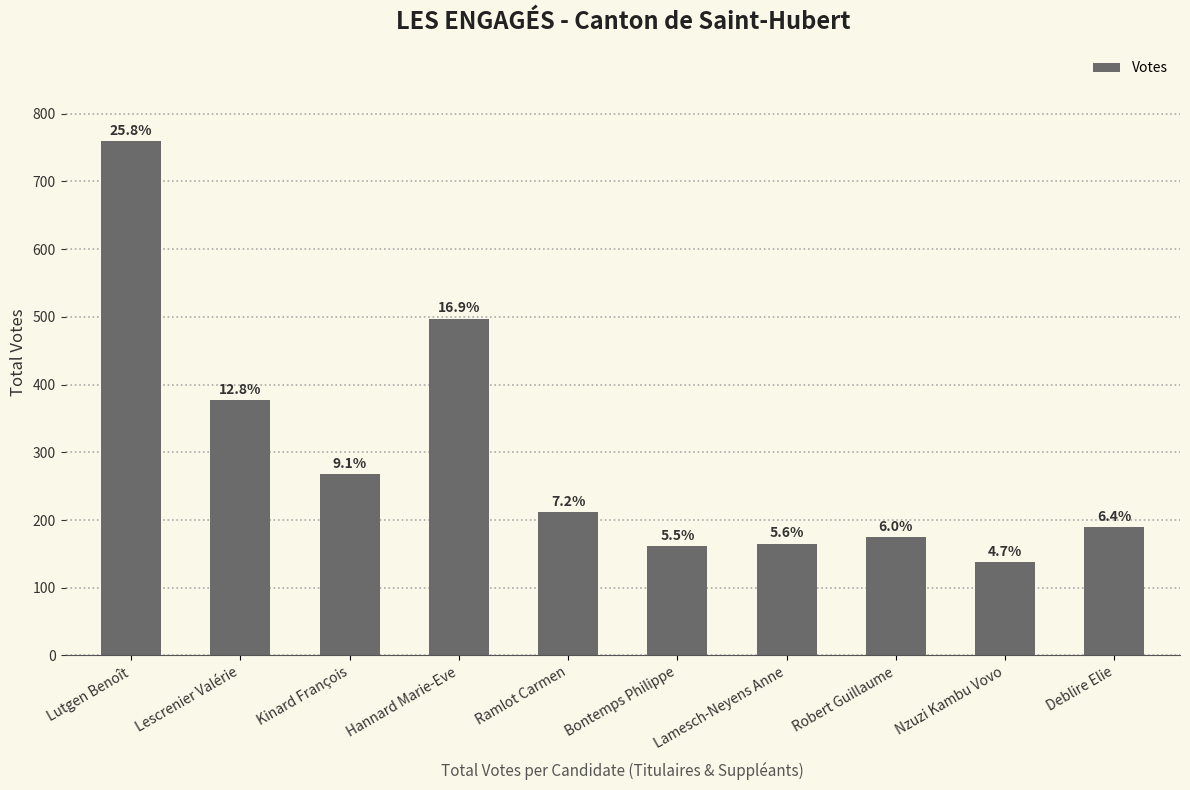

What is the change in value from Kinard François to Nzuzi Kambu Vovo?

-130